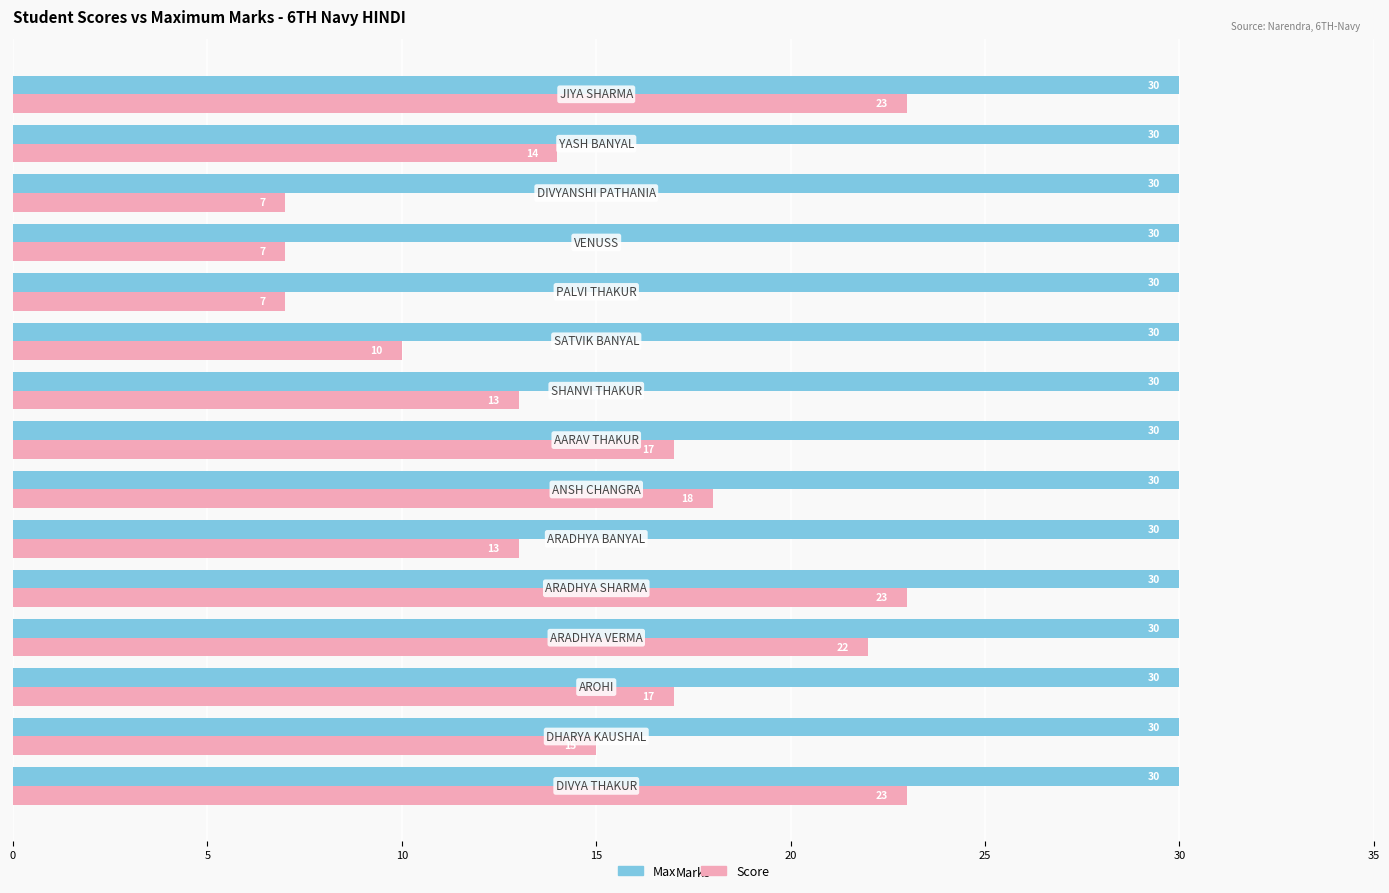

Which series has the largest range (max minus min)?

Score